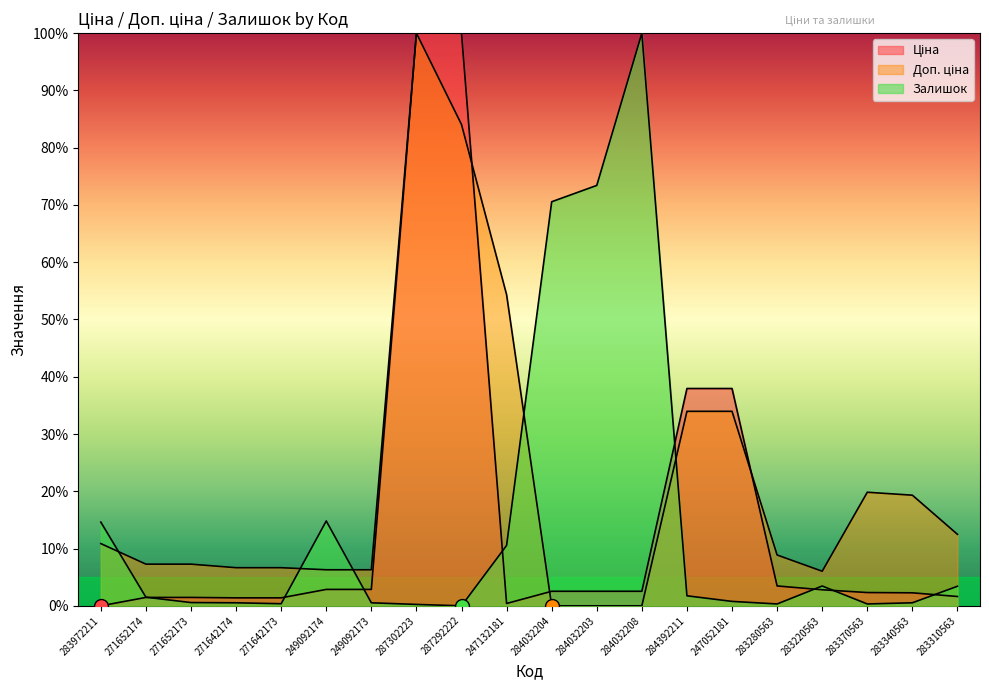

The Ціна series shows 1.5 at 271652173. True or false?

True